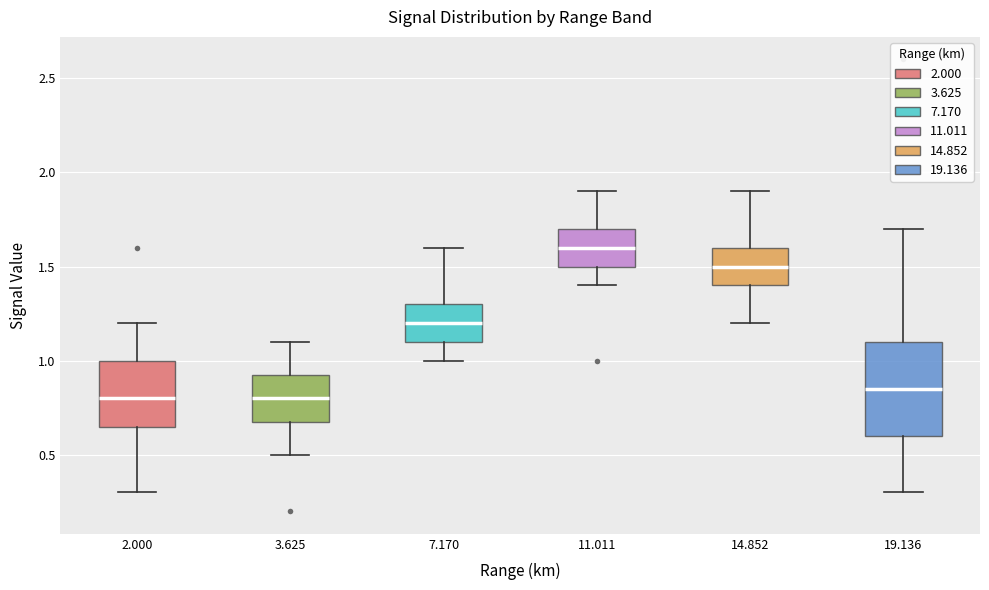

Reading left to right, read every box against the y-axis: the position of its median line, the range the box covers, and the ends of its whiskers. The values are not printed on the chart, so give them approximately, as read against the axis.

2.000: median 0.80, box 0.65 to 1.00, whiskers 0.30 to 1.20
3.625: median 0.80, box 0.70 to 0.95, whiskers 0.50 to 1.10
7.170: median 1.20, box 1.10 to 1.30, whiskers 1.00 to 1.60
11.011: median 1.60, box 1.50 to 1.70, whiskers 1.40 to 1.90
14.852: median 1.50, box 1.40 to 1.60, whiskers 1.20 to 1.90
19.136: median 0.85, box 0.60 to 1.10, whiskers 0.30 to 1.70